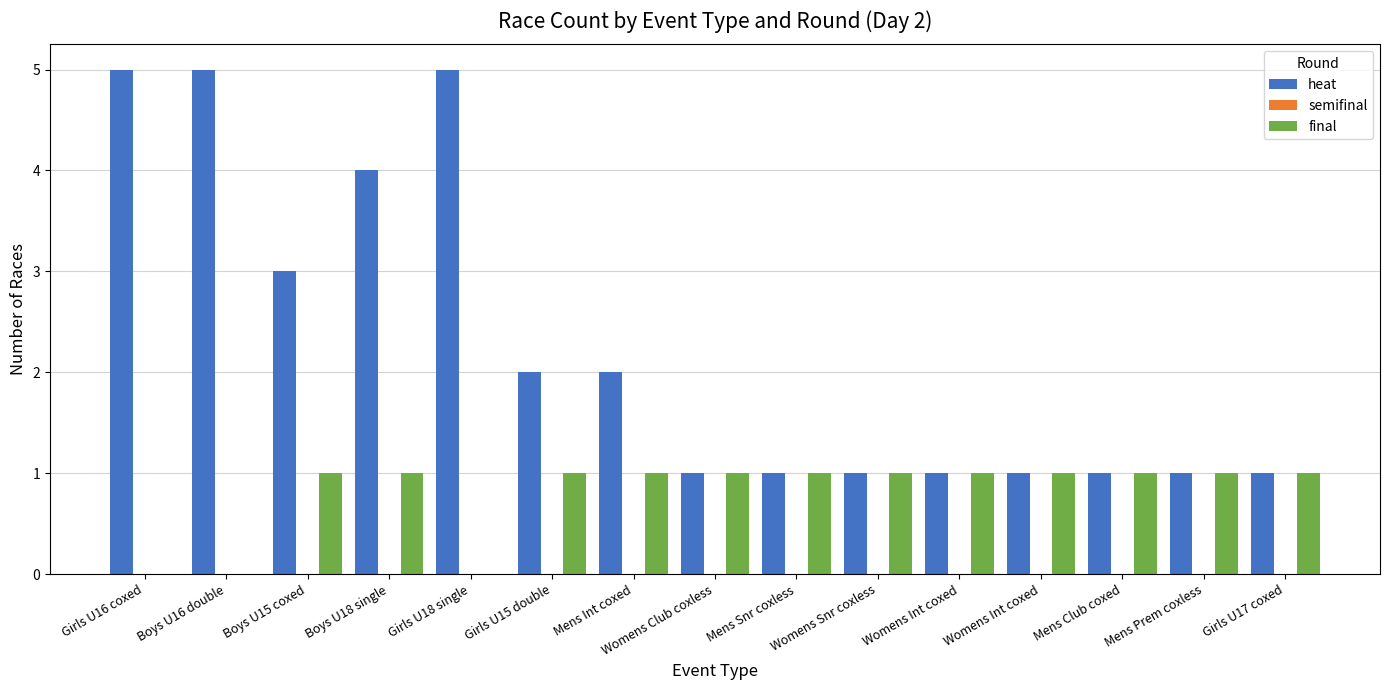

What is the difference between the maximum and minimum values in the final series?

1